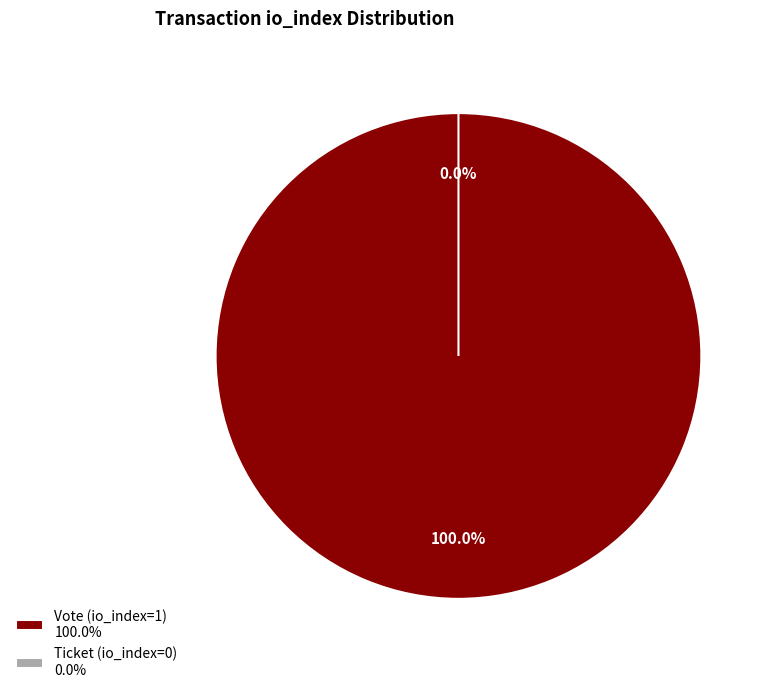

What percentage do Vote (io_index=1) and Ticket (io_index=0) together represent?

100.0%